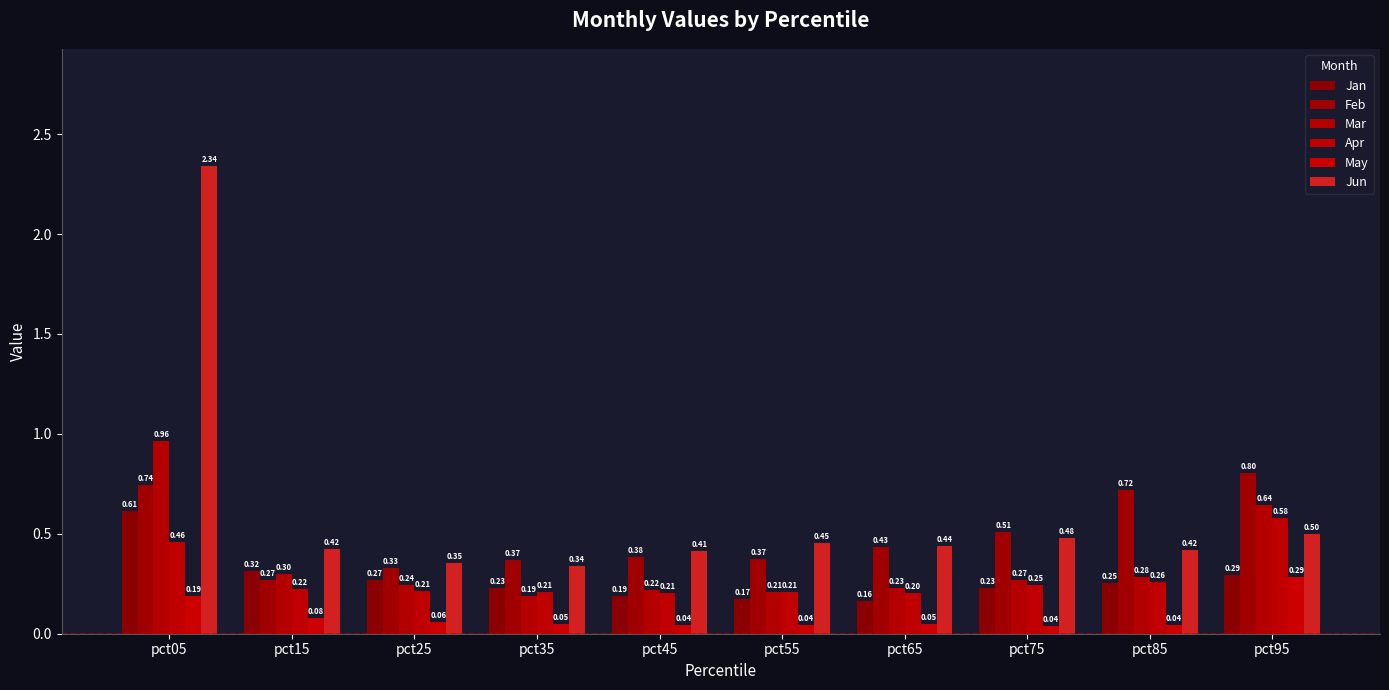

At which label does Jun reach its peak?

pct05